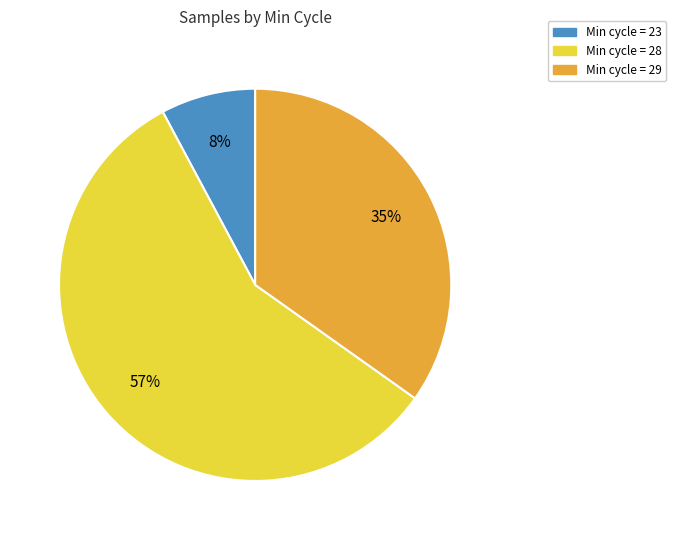

To the nearest percent, what is the average slice percentage?

33%